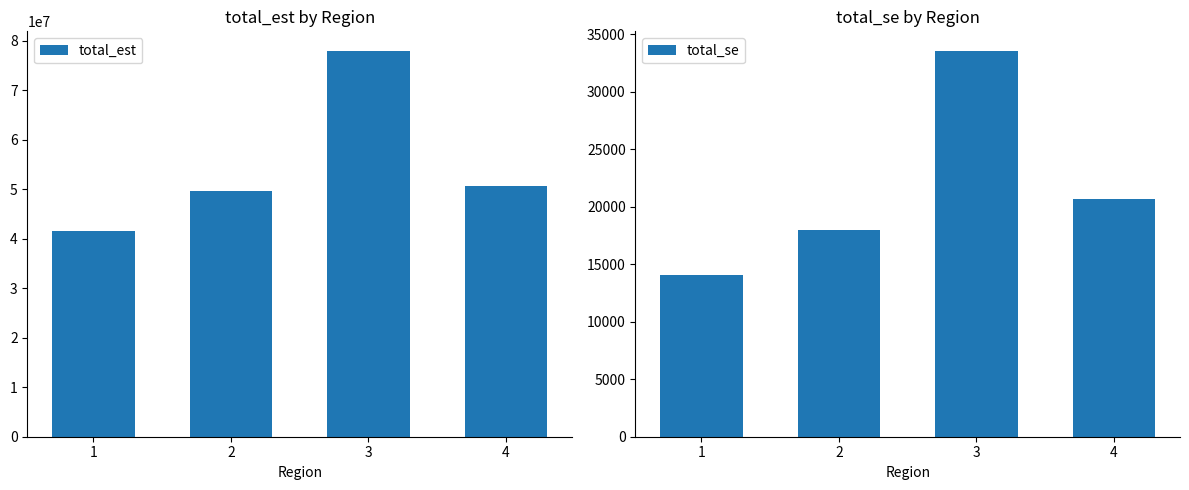

At 4, list the series in order from largest to smallest.

total_est, total_se